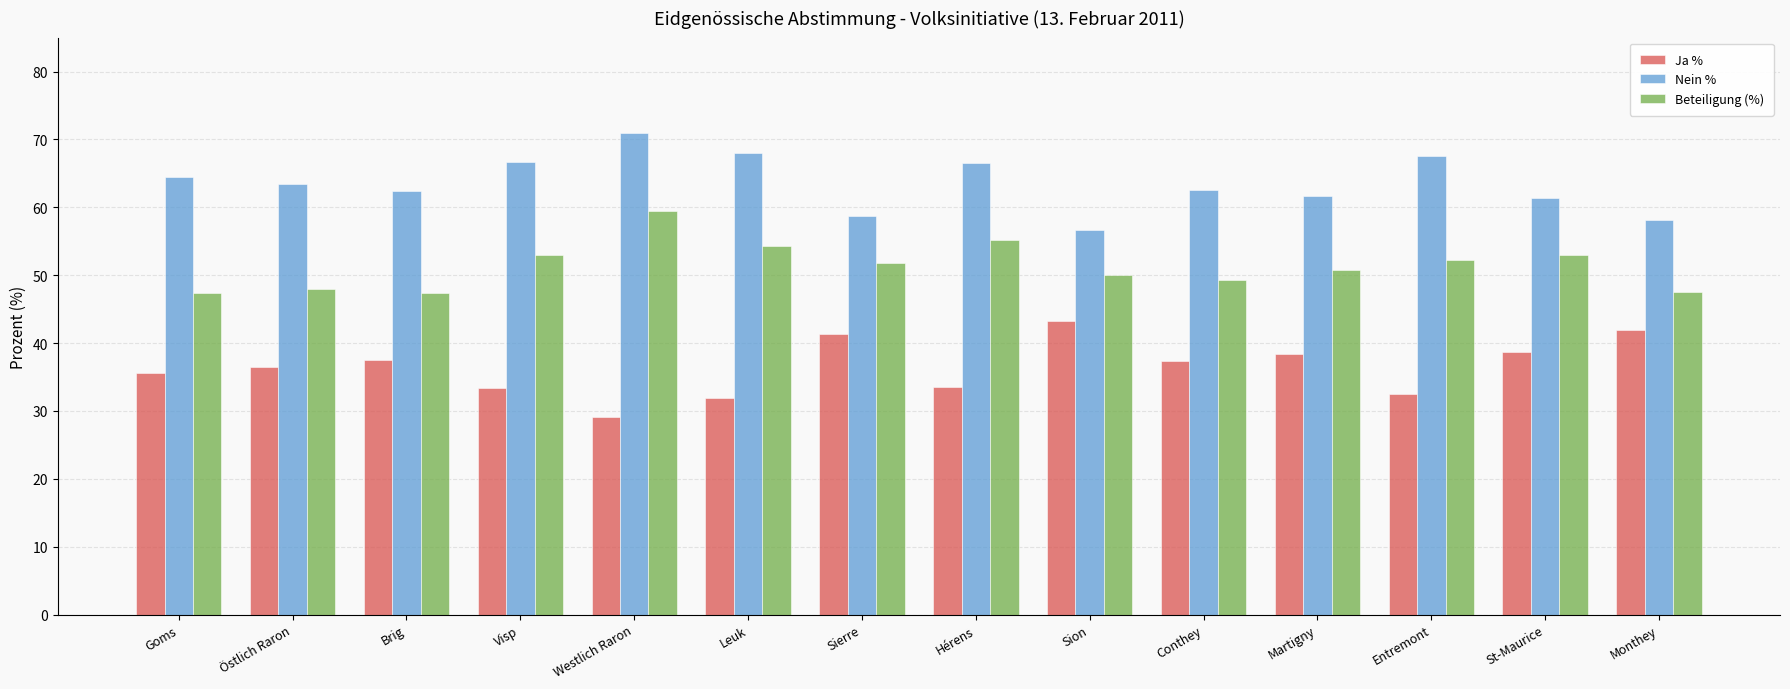

What position from the right is Martigny?

4